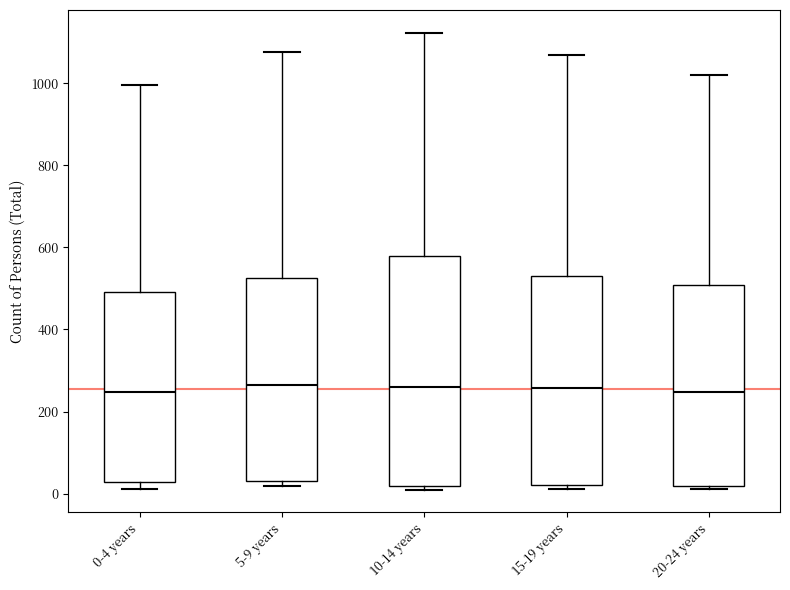

Where is the upper edge of the box for 10-14 years on the y-axis? The values are not printed on the chart, so give them approximately, as read against the axis.

580